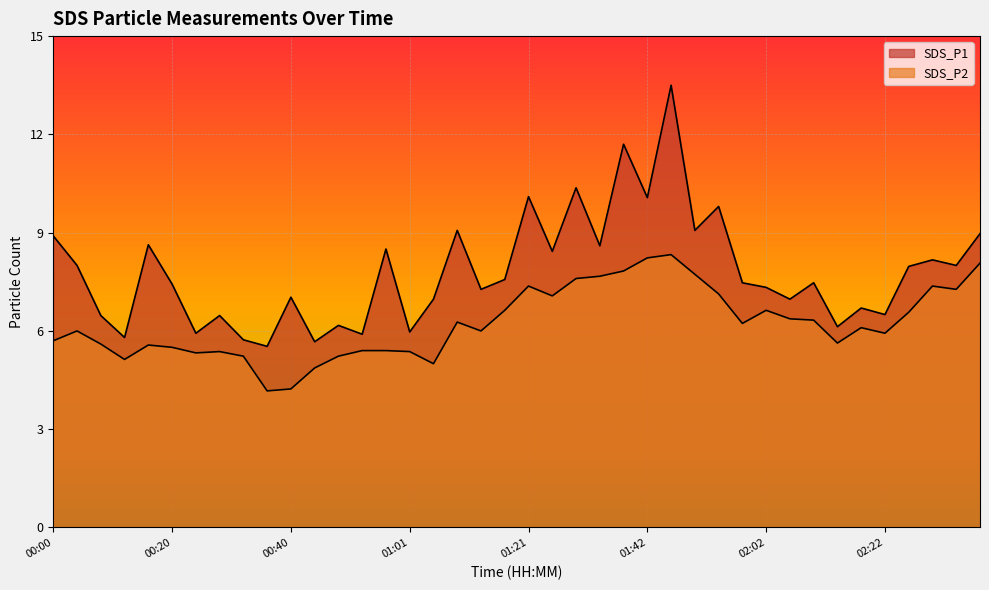

What is the label of the 2nd point from the right?

02:35